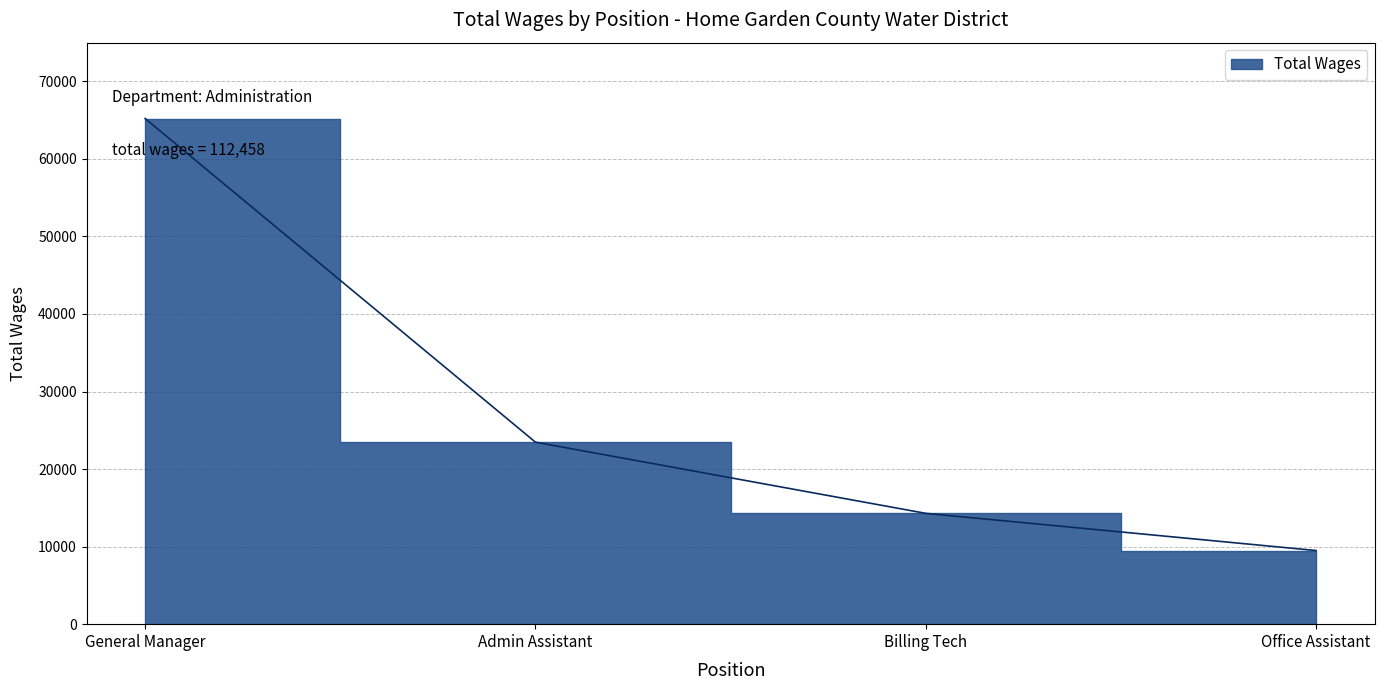

Which has a higher value, Office Assistant or Billing Tech?

Billing Tech